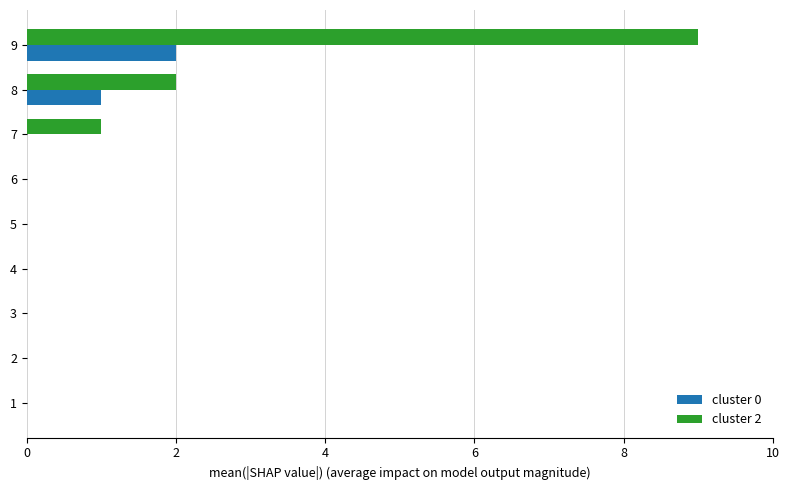

True or false: cluster 2 has a value of -4 at 6.

False